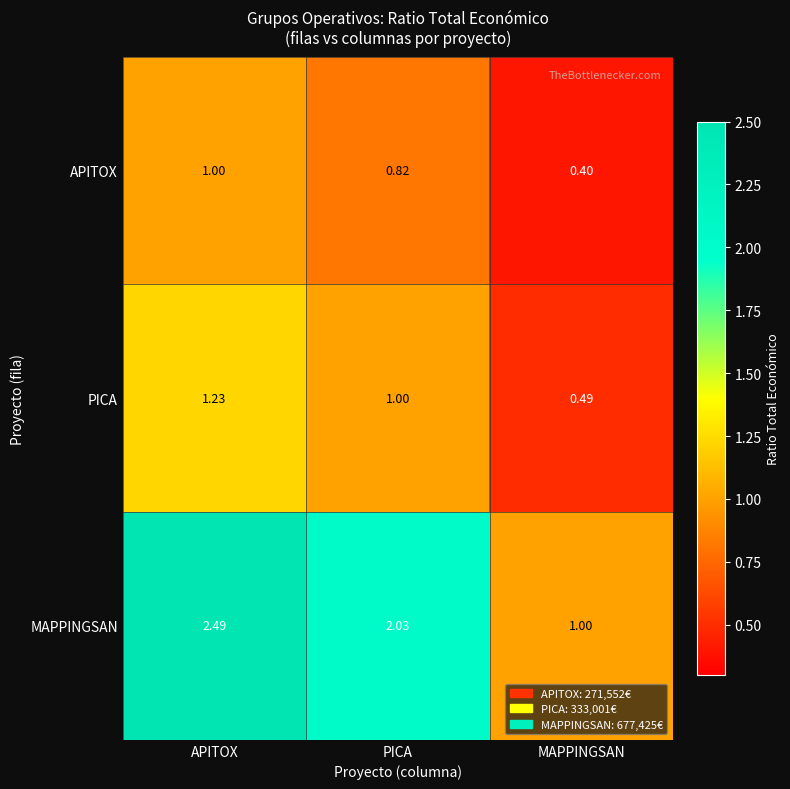

Which series has the widest spread of values?

MAPPINGSAN